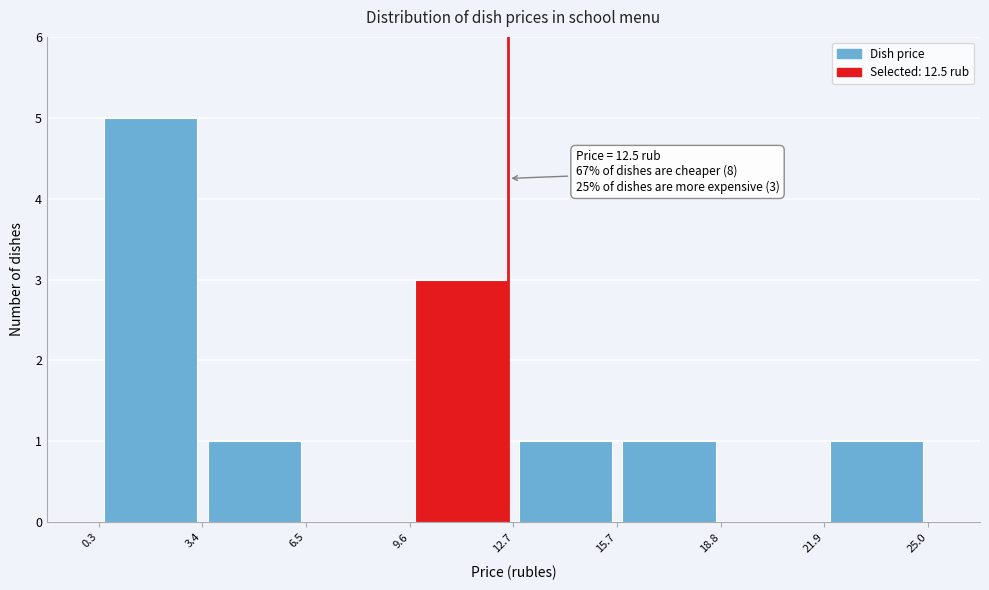

Which range on the x-axis has the tallest bar?

0.3 to 3.4